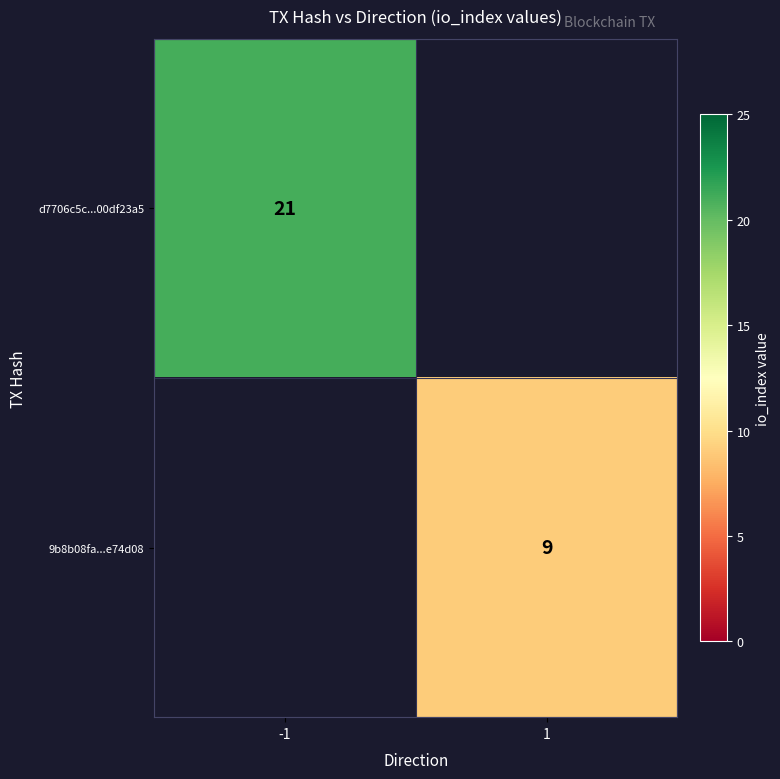

Is it true that d7706c5c...00df23a5 equals 21 at -1?

True